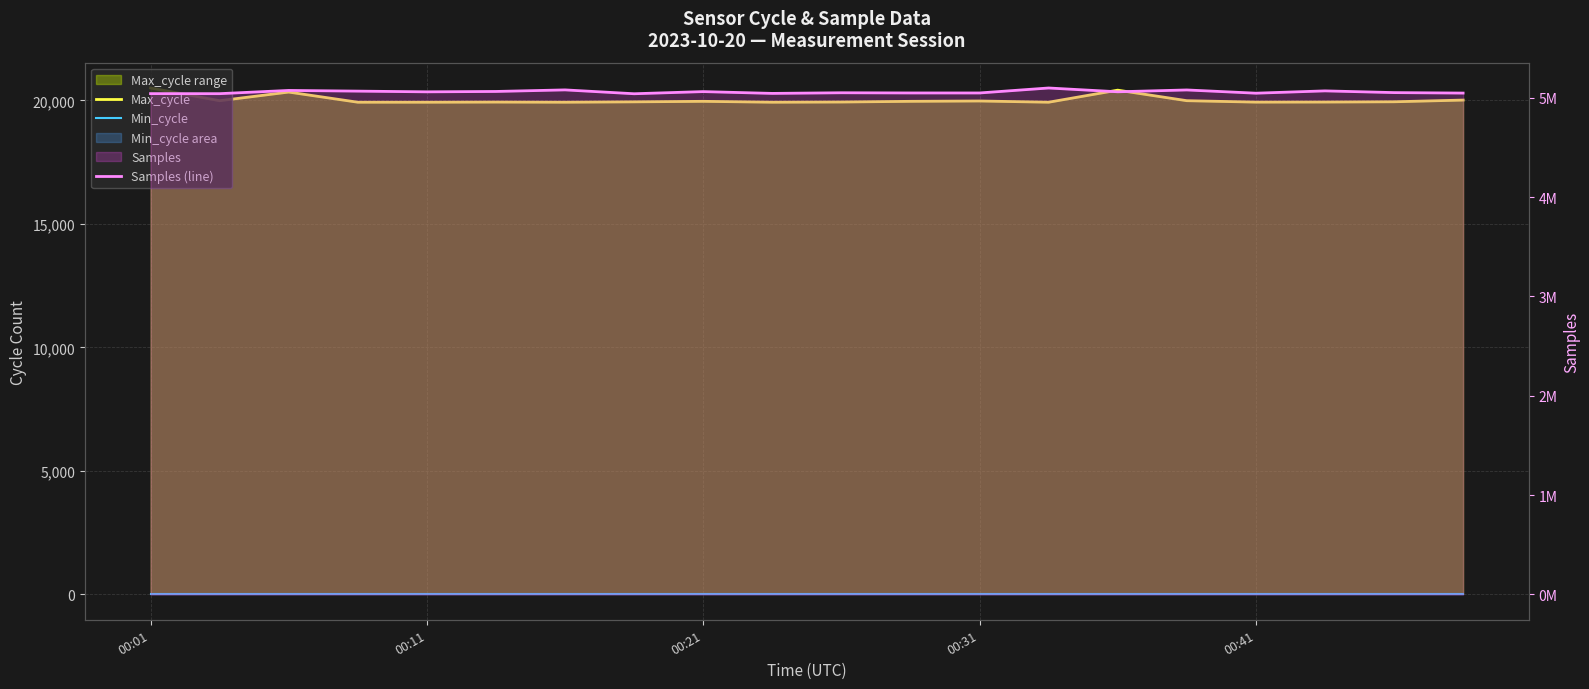

Rank the series by their maximum value, from highest to lowest.

Samples (line), Max_cycle, Min_cycle